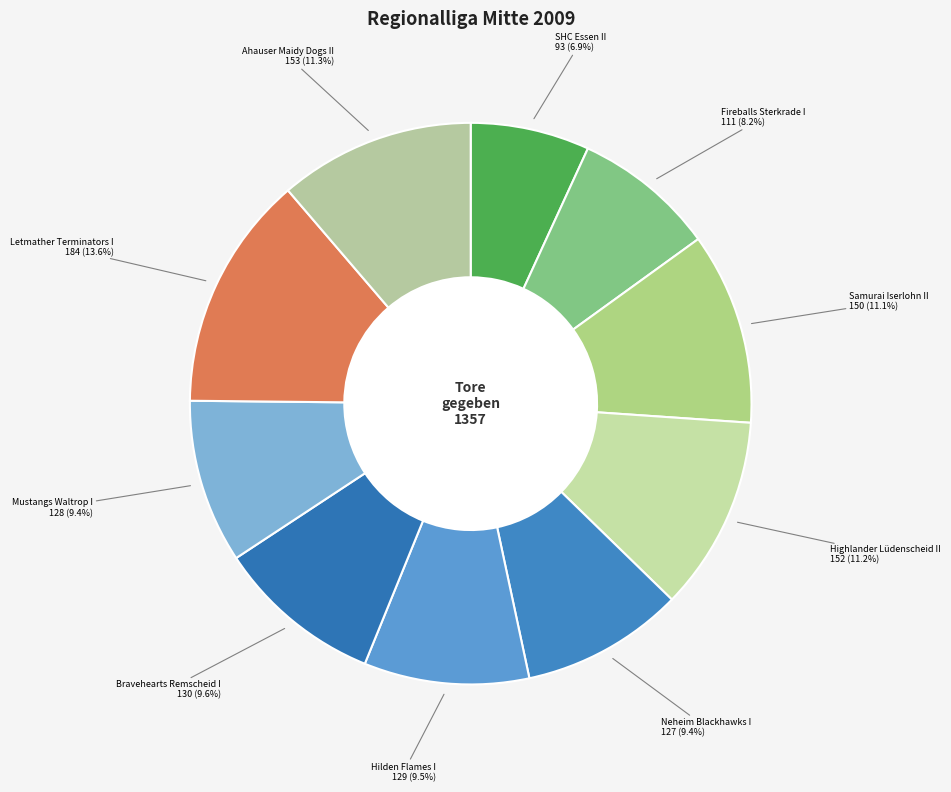

What percentage is the Fireballs Sterkrade I slice, to the nearest percent?

8%